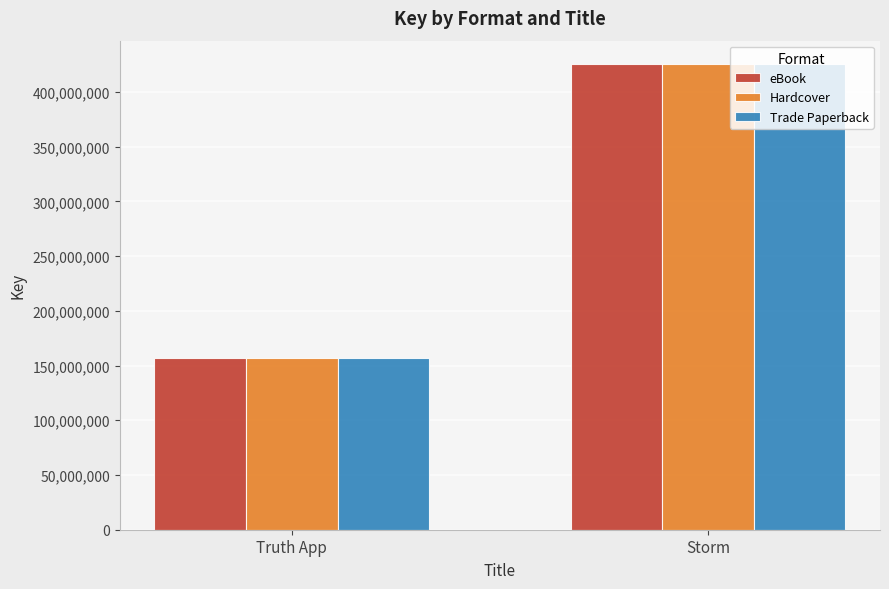

What is the average value of the Hardcover series?

291279483